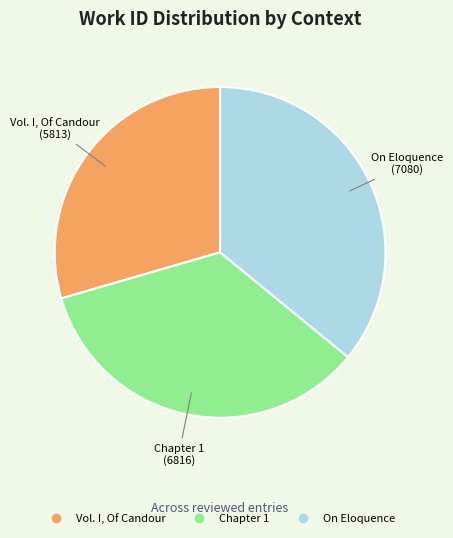

What is the smallest slice in the pie chart?

Vol. I, Of Candour